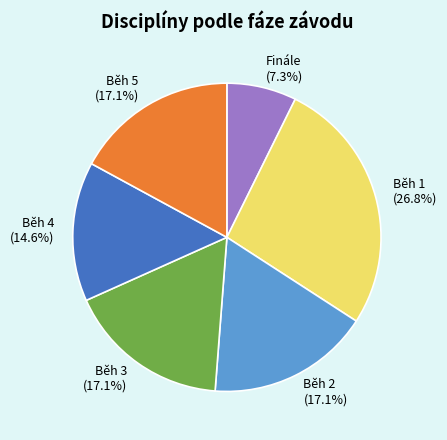

Does any single category account for the majority?

No